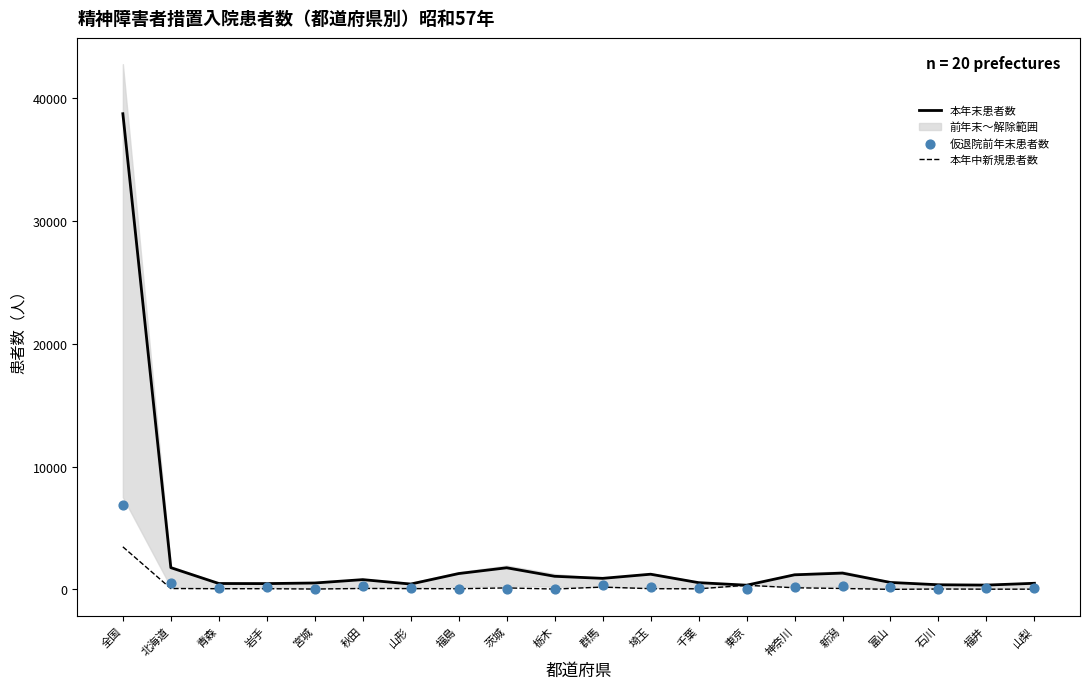

Which series contains the lowest Y value?

仮退院前年末患者数